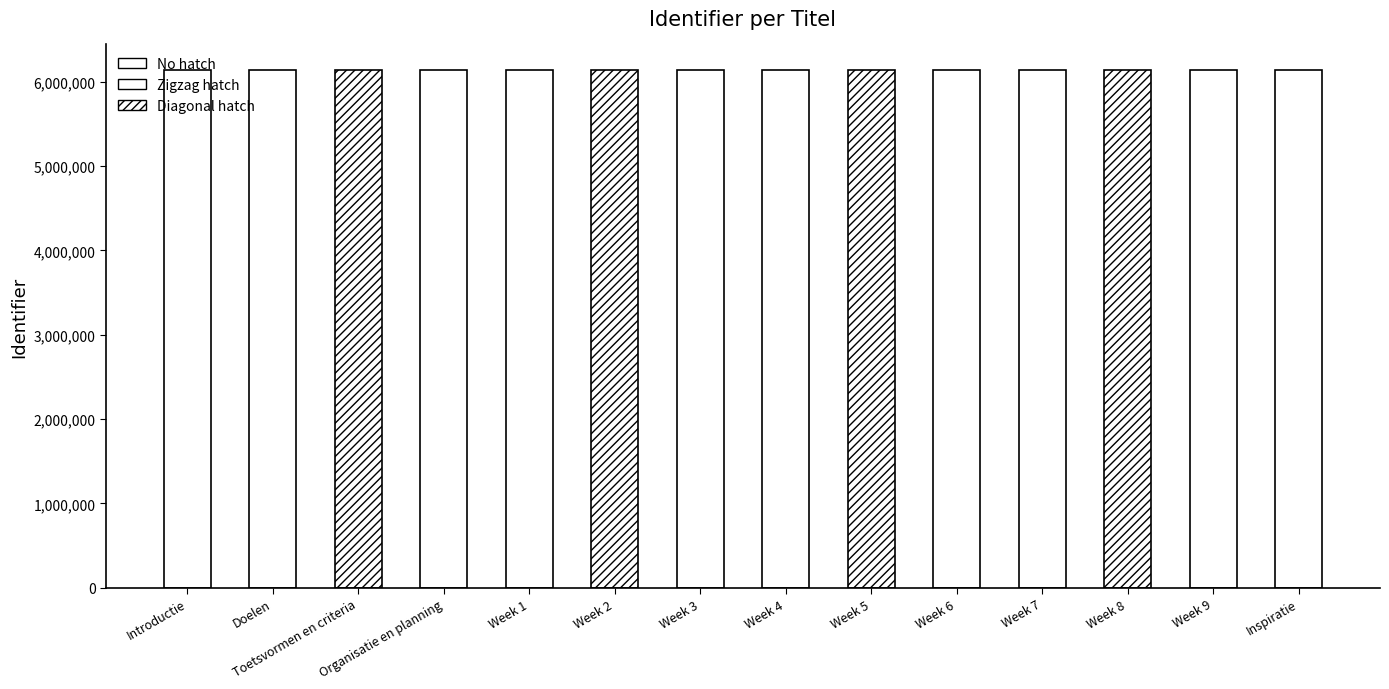

What is the change in value from Toetsvormen en criteria to Week 3?

+7